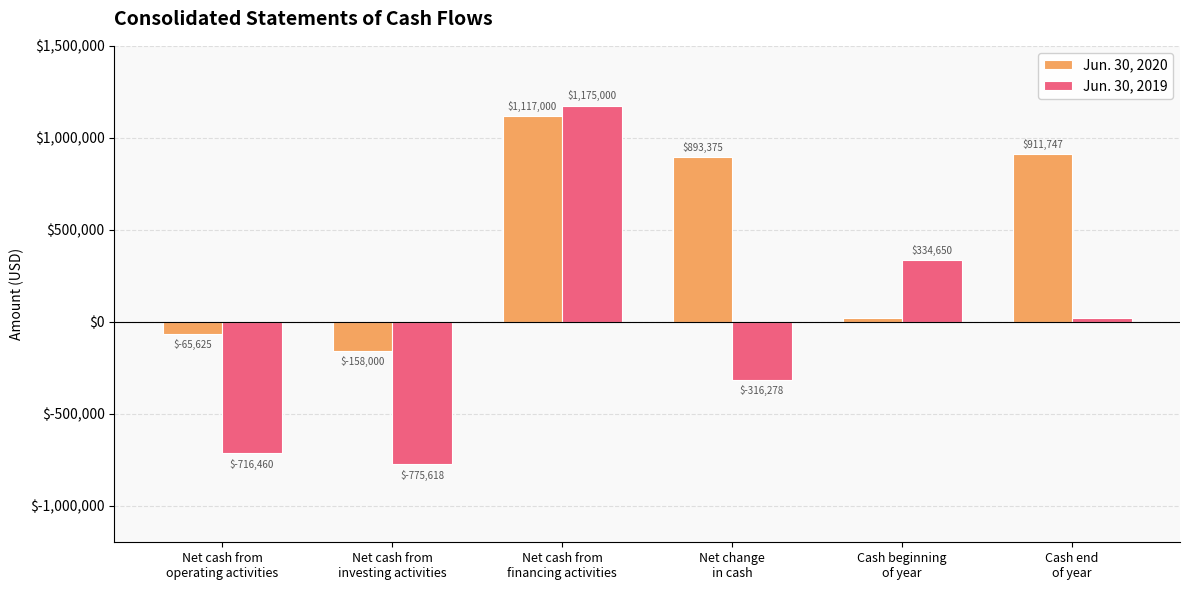

Count the number of categories in the chart.

6